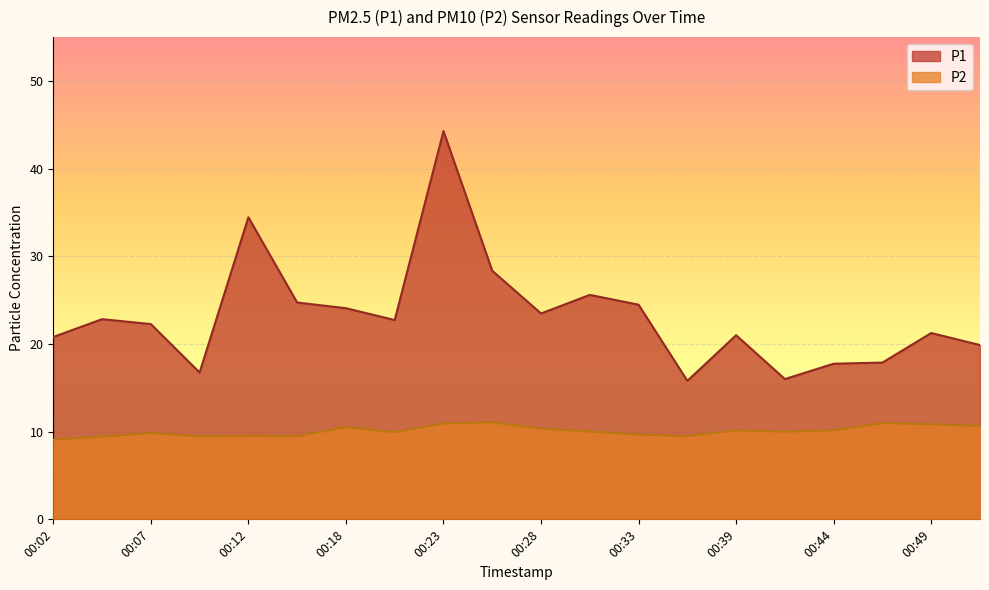

Reading left to right, what are all the values shown in this chart?

P1: 00:02=20.8	00:04=22.8	00:07=22.3	00:10=16.8	00:12=34.5	00:15=24.7	00:18=24.1	00:20=22.7	00:23=44.3	00:26=28.4	00:28=23.5	00:31=25.6	00:33=24.5	00:36=15.8	00:39=21.0	00:41=16.0	00:44=17.8	00:47=17.9	00:49=21.2	00:52=19.9
P2: 00:02=9.1	00:04=9.4	00:07=9.8	00:10=9.5	00:12=9.6	00:15=9.5	00:18=10.5	00:20=9.9	00:23=10.9	00:26=11.1	00:28=10.3	00:31=10.0	00:33=9.7	00:36=9.5	00:39=10.2	00:41=10.0	00:44=10.2	00:47=11.0	00:49=10.8	00:52=10.7